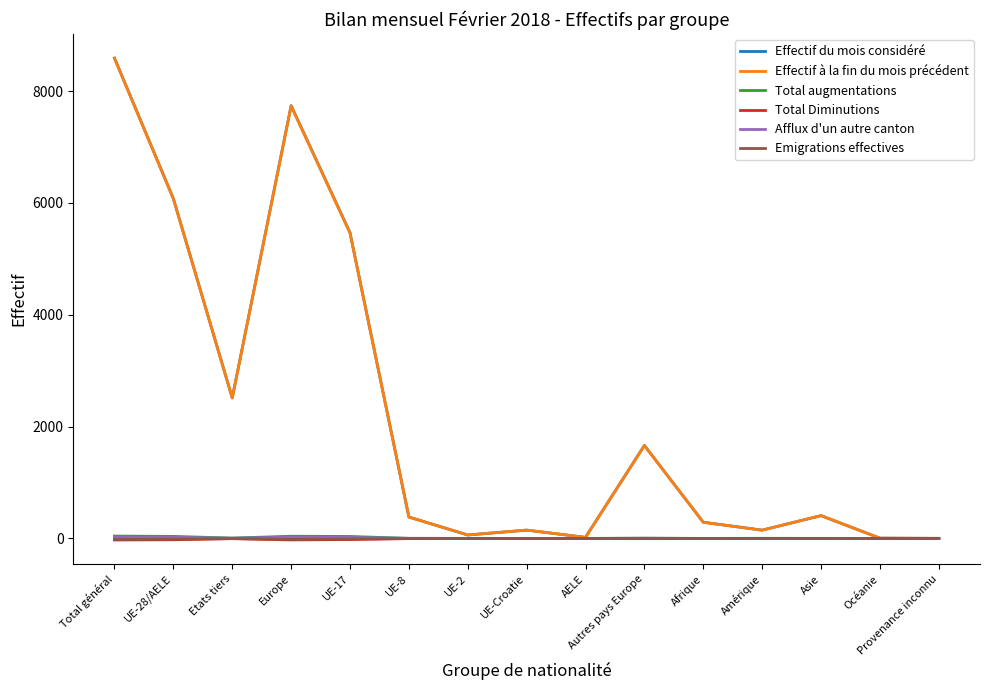

True or false: Total Diminutions has a value of 0 at Océanie.

True